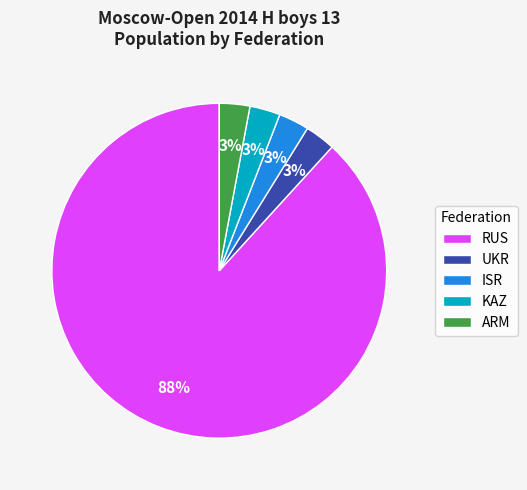

What is the largest slice in the pie chart?

RUS